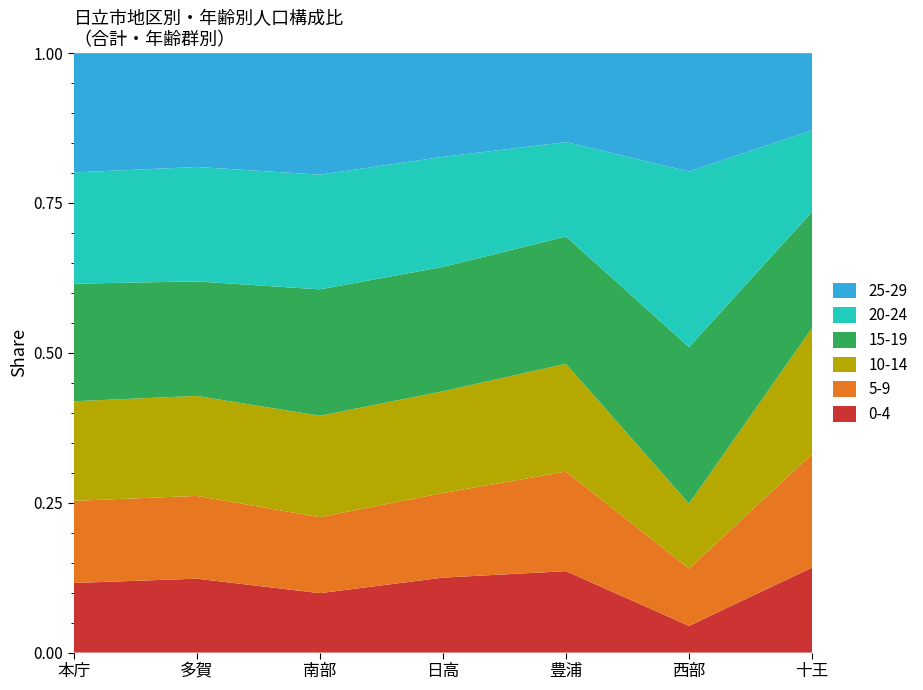

Reading left to right, what are all the values shown in this chart?

0-4: 1367	2099	620	859	346	7	566
5-9: 1613	2351	793	970	423	15	756
10-14: 1955	2840	1058	1166	458	17	840
15-19: 2309	3251	1319	1425	541	41	774
20-24: 2184	3250	1197	1261	401	46	543
25-29: 2343	3233	1268	1189	378	31	513